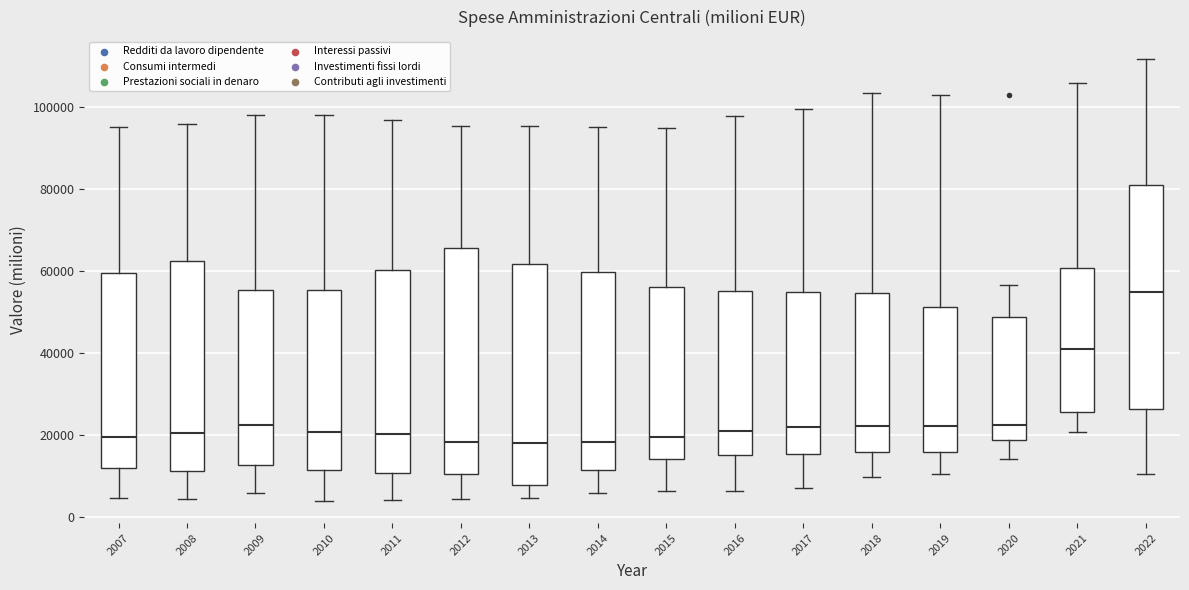

Reading left to right, read every box against the y-axis: the position of its median line, the range the box covers, and the ends of its whiskers. The values are not printed on the chart, so give them approximately, as read against the axis.

2007: median 20000, box 12000 to 60000, whiskers 4000 to 96000
2008: median 20000, box 12000 to 62000, whiskers 4000 to 96000
2009: median 22000, box 12000 to 56000, whiskers 6000 to 98000
2010: median 20000, box 12000 to 56000, whiskers 4000 to 98000
2011: median 20000, box 10000 to 60000, whiskers 4000 to 96000
2012: median 18000, box 10000 to 66000, whiskers 4000 to 96000
2013: median 18000, box 8000 to 62000, whiskers 4000 to 96000
2014: median 18000, box 12000 to 60000, whiskers 6000 to 96000
2015: median 20000, box 14000 to 56000, whiskers 6000 to 94000
2016: median 20000, box 16000 to 56000, whiskers 6000 to 98000
2017: median 22000, box 16000 to 54000, whiskers 8000 to 100000
2018: median 22000, box 16000 to 54000, whiskers 10000 to 104000
2019: median 22000, box 16000 to 52000, whiskers 10000 to 102000
2020: median 22000, box 18000 to 48000, whiskers 14000 to 56000
2021: median 40000, box 26000 to 60000, whiskers 20000 to 106000
2022: median 54000, box 26000 to 80000, whiskers 10000 to 112000